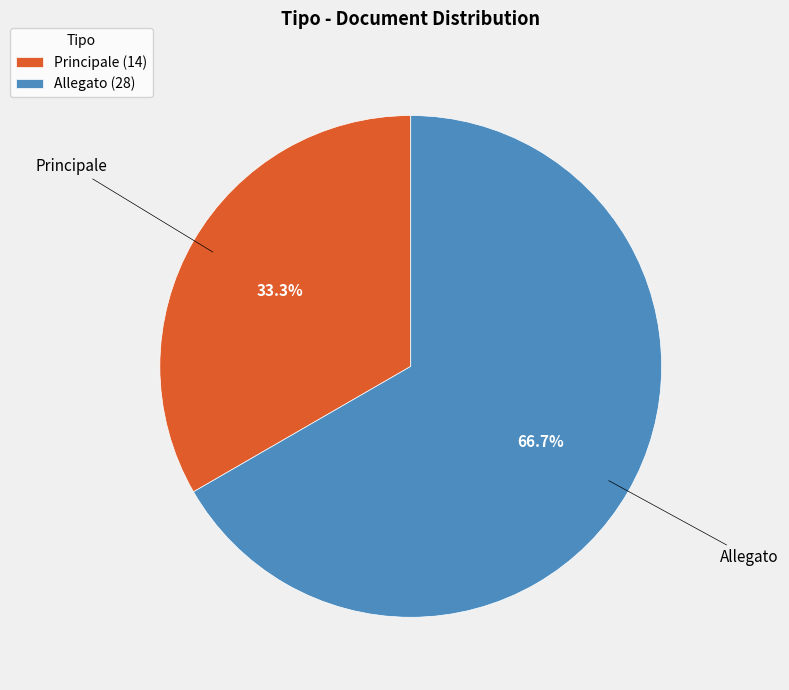

Approximately how many times larger is the value at Allegato compared to Principale?

2.0